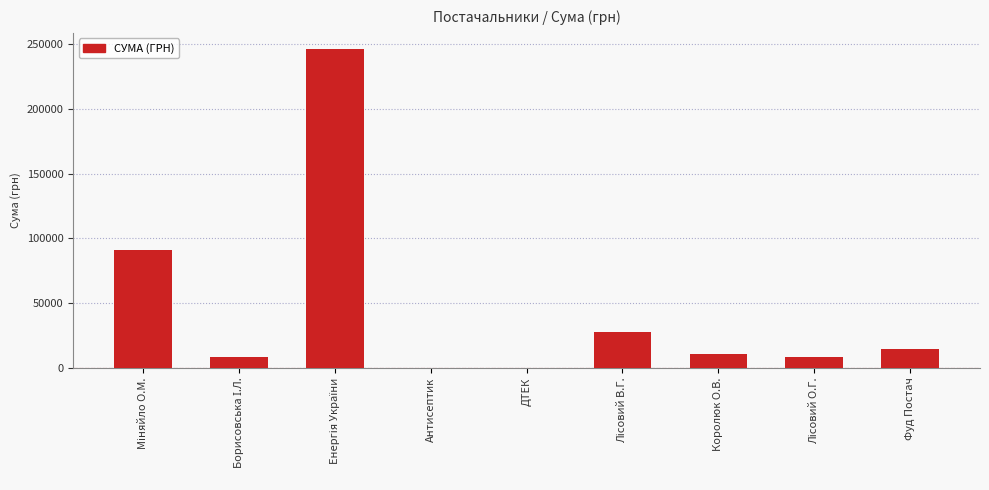

The chart shows a value of 10288.4 at Королюк О.В.. True or false?

True